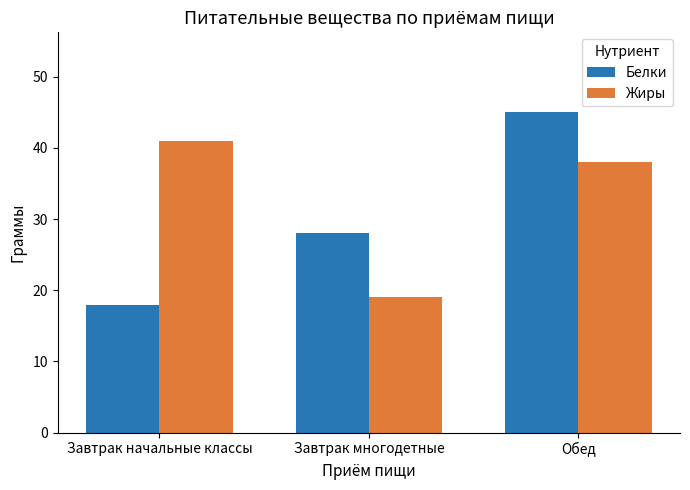

Read the Жиры value at Завтрак многодетные.

19